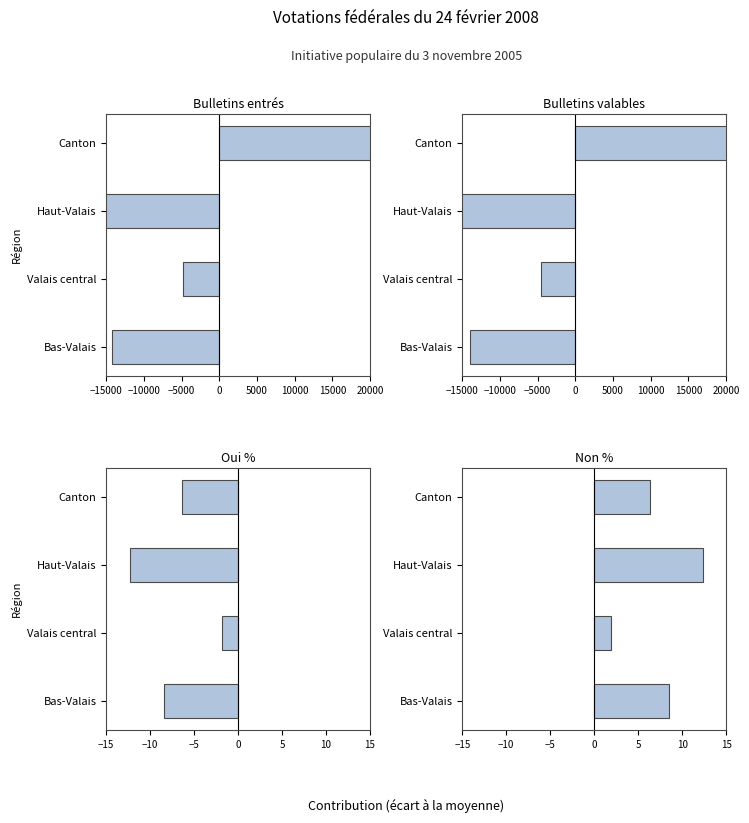

Count the number of categories in the chart.

4